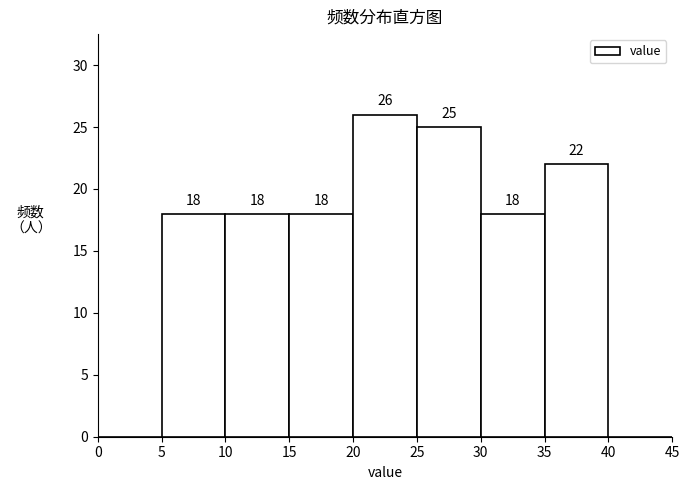

Which range on the x-axis has the tallest bar?

20 to 25